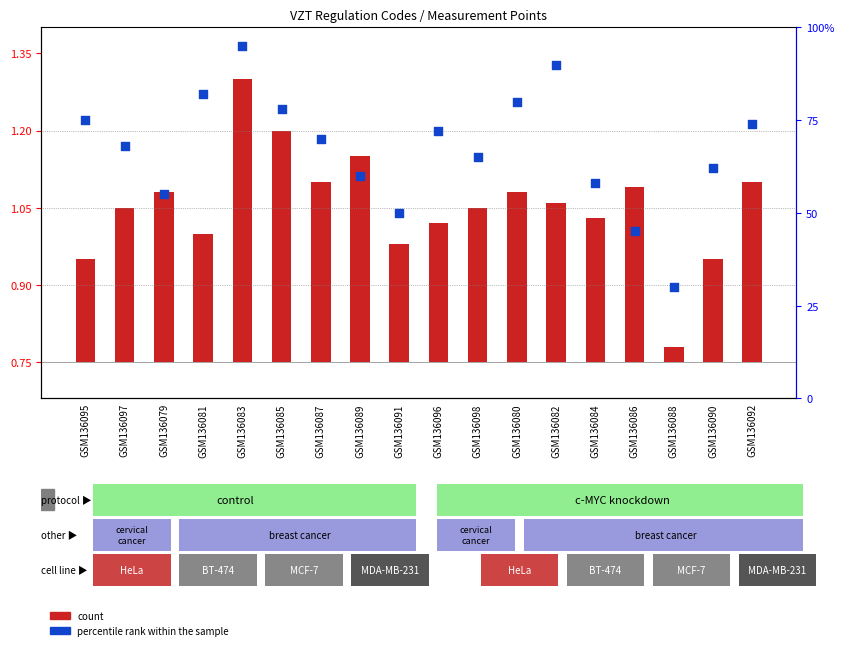

At which category is the sum across all series the highest?

GSM136083